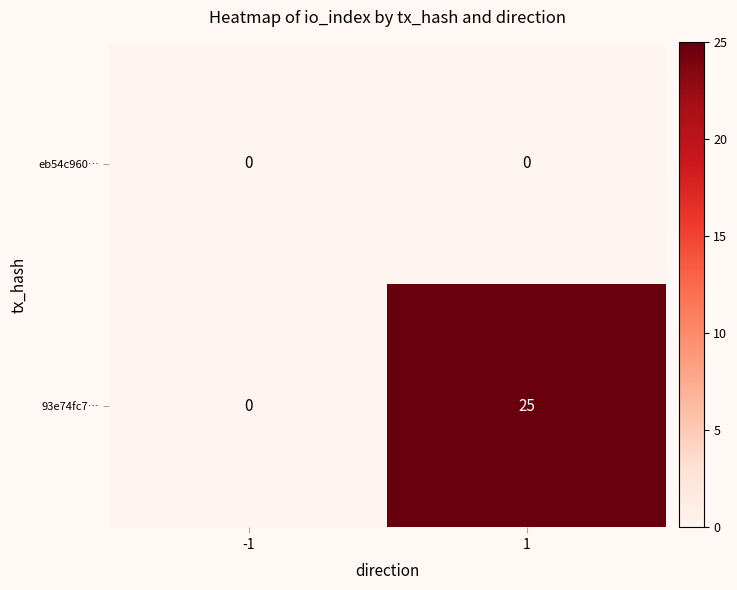

True or false: 93e74fc7… has a value of 0 at -1.

True